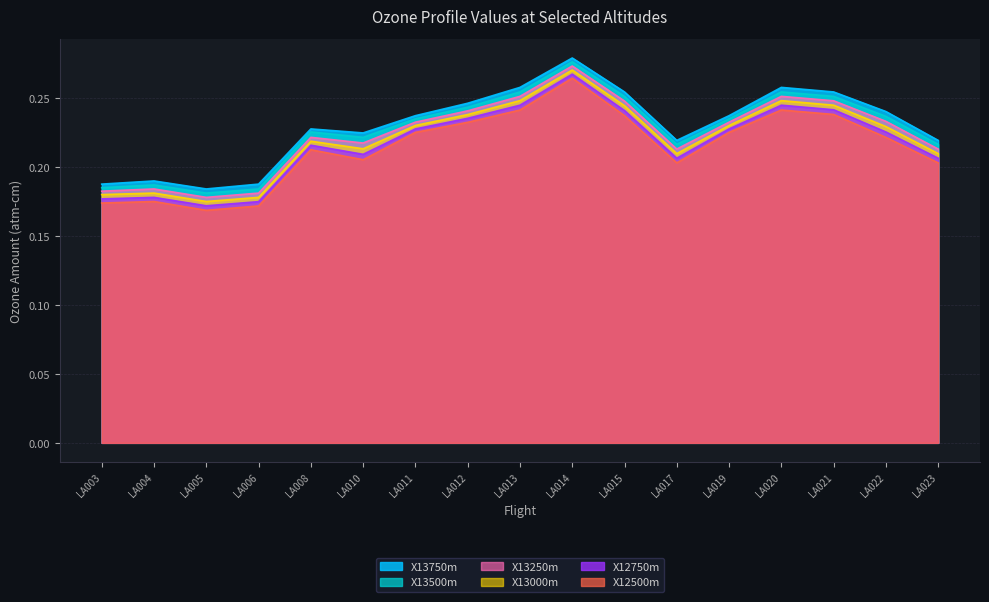

Rank the categories by X13500m value from highest to lowest.

LA014, LA013, LA020, LA021, LA015, LA012, LA022, LA011, LA019, LA008, LA010, LA017, LA023, LA004, LA003, LA006, LA005